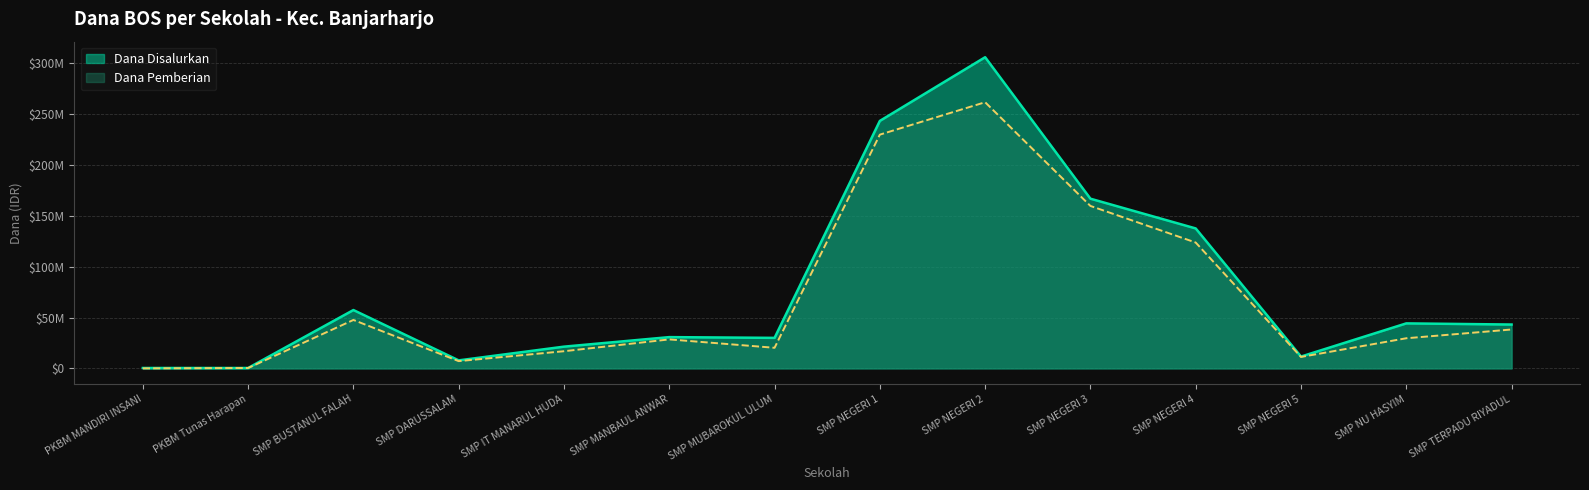

How many values in the Dana Pemberian series exceed 29625000?

6